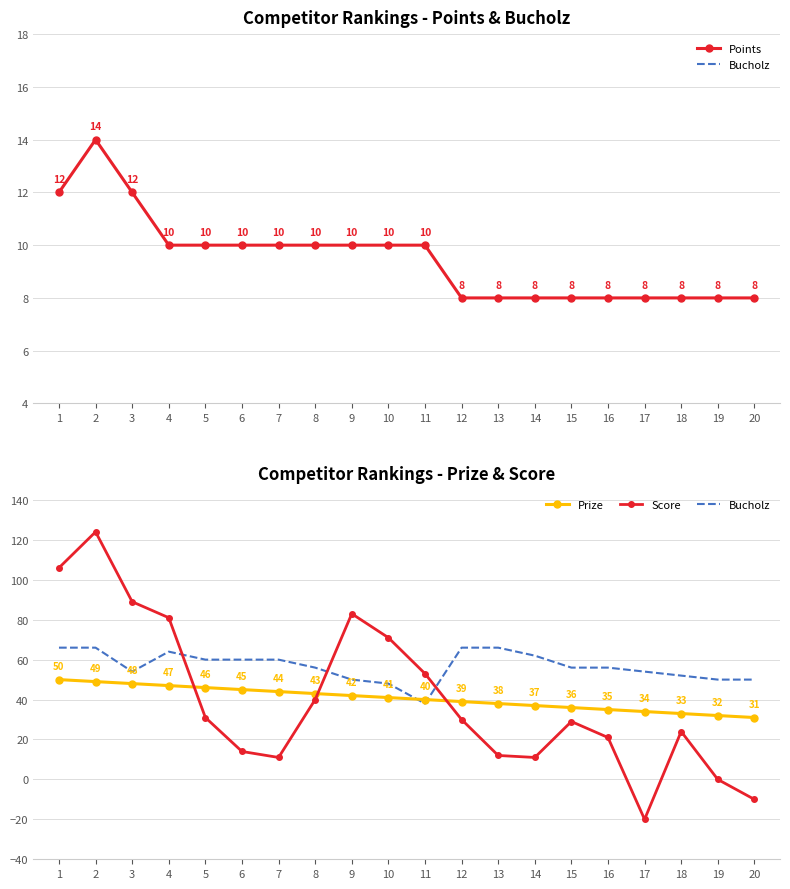

How many distinct data groups are displayed?

4